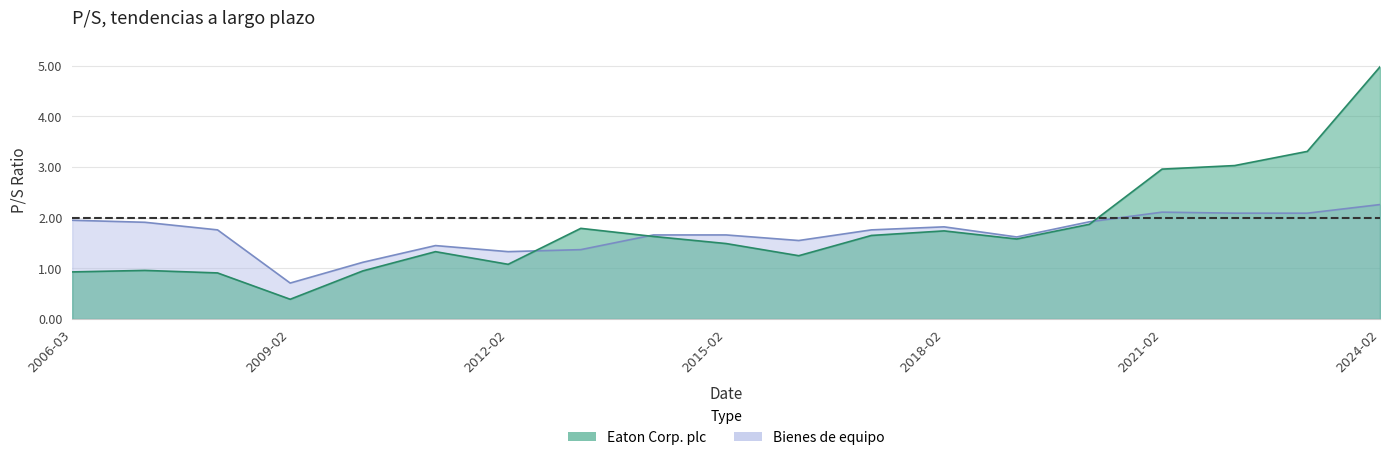

List the series in order of their overall mean, highest first.

Eaton Corp. plc, Bienes de equipo